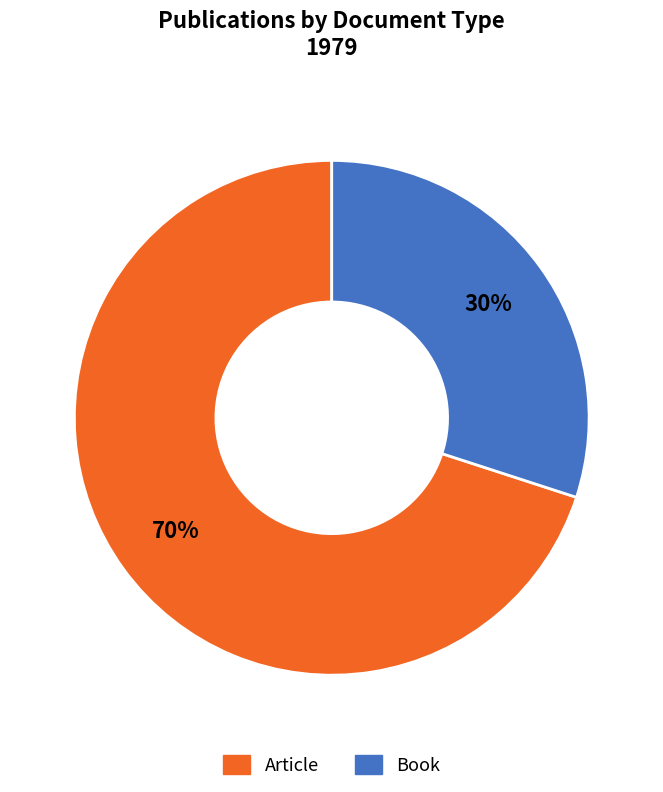

Is there any slice that represents more than half of the pie?

Yes